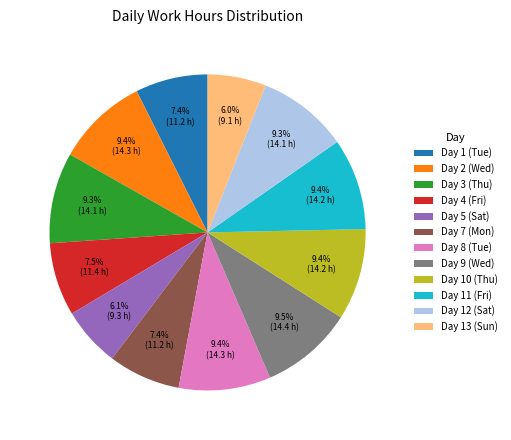

Does Day 1 (Tue) account for over 50% of the chart?

No